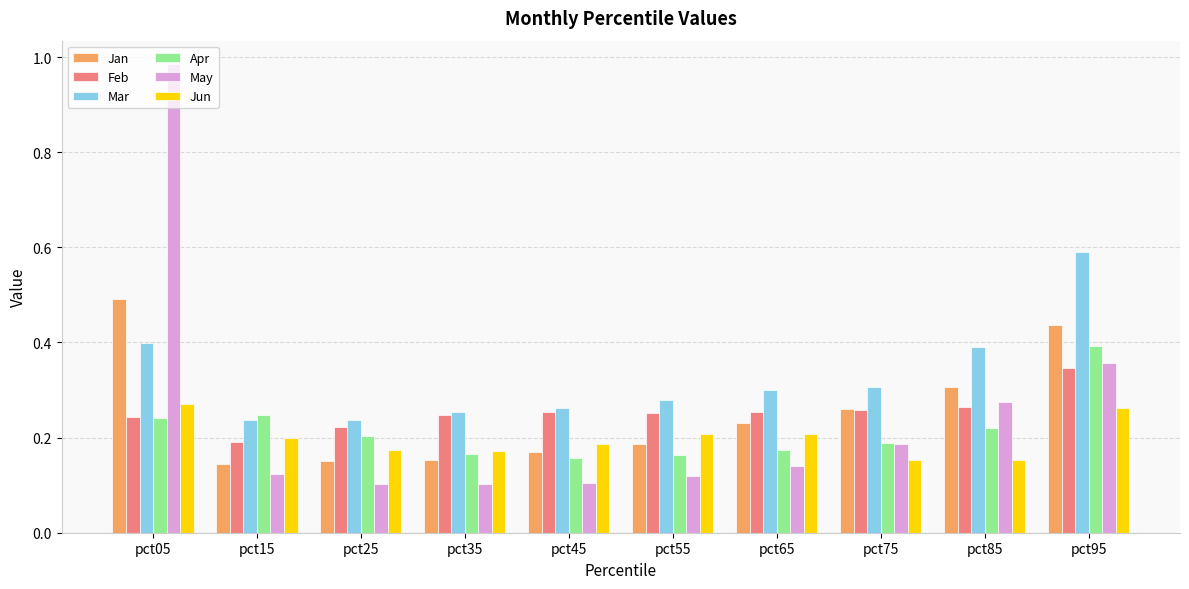

Which label corresponds to the largest value in the chart?

pct05